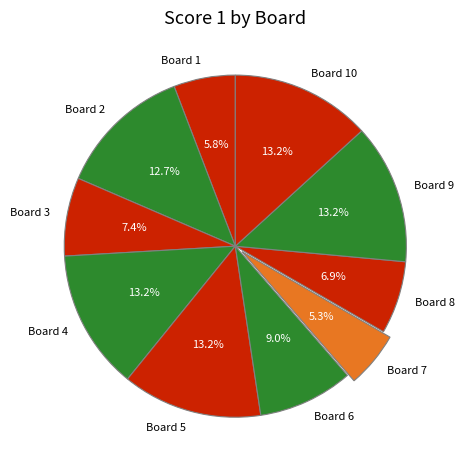

To the nearest percent, what portion does Board 6 represent?

9%